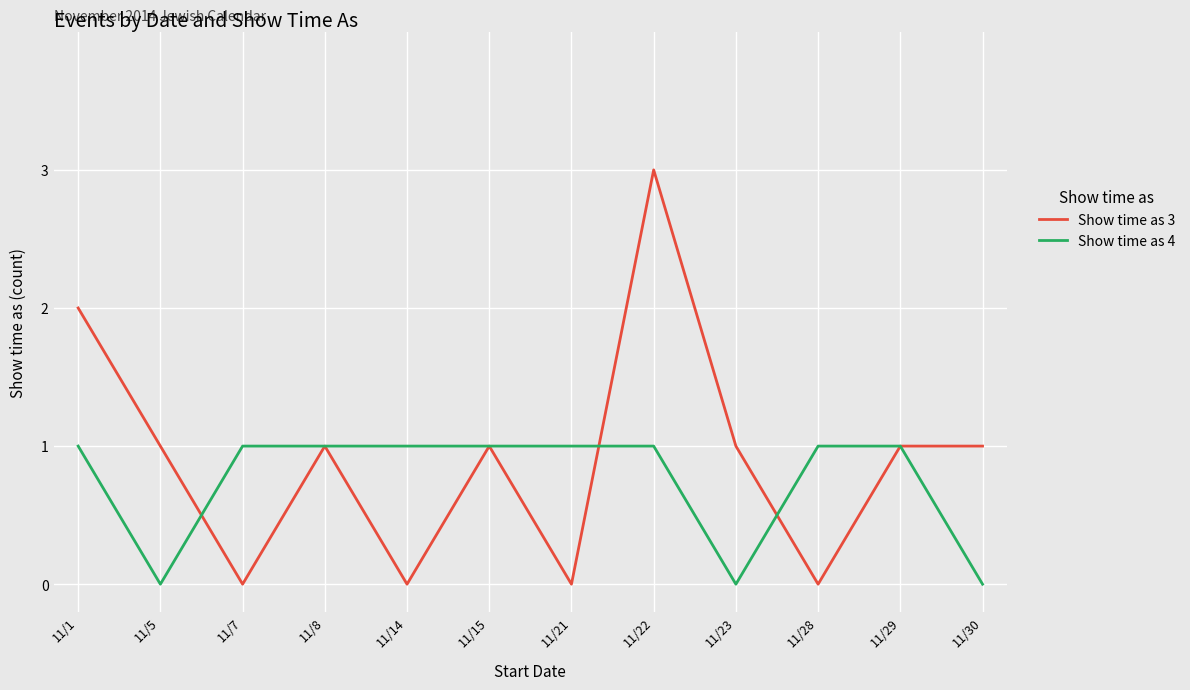

What is the total value across all series at 11/5?

1